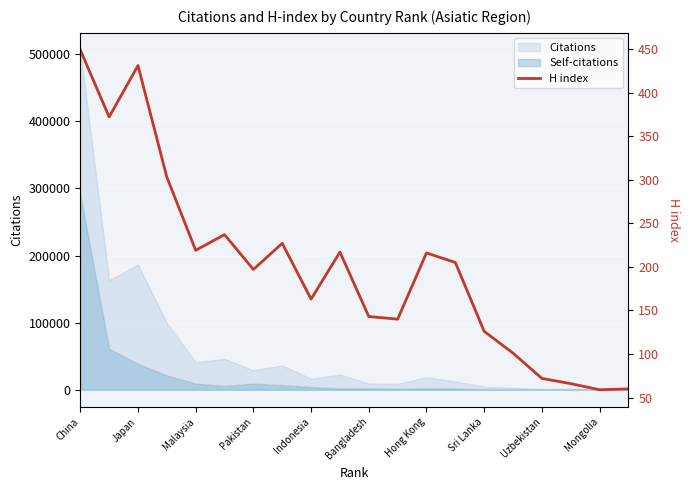

At which label does Citations reach its peak?

China